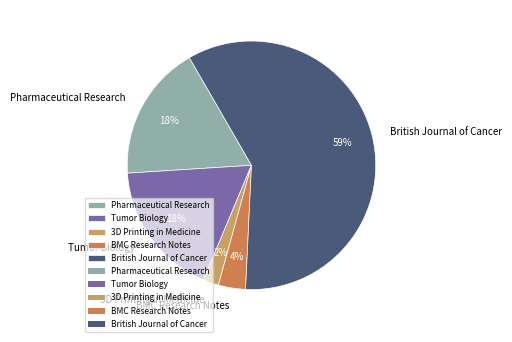

Do BMC Research Notes and British Journal of Cancer together represent more than half of the pie?

Yes